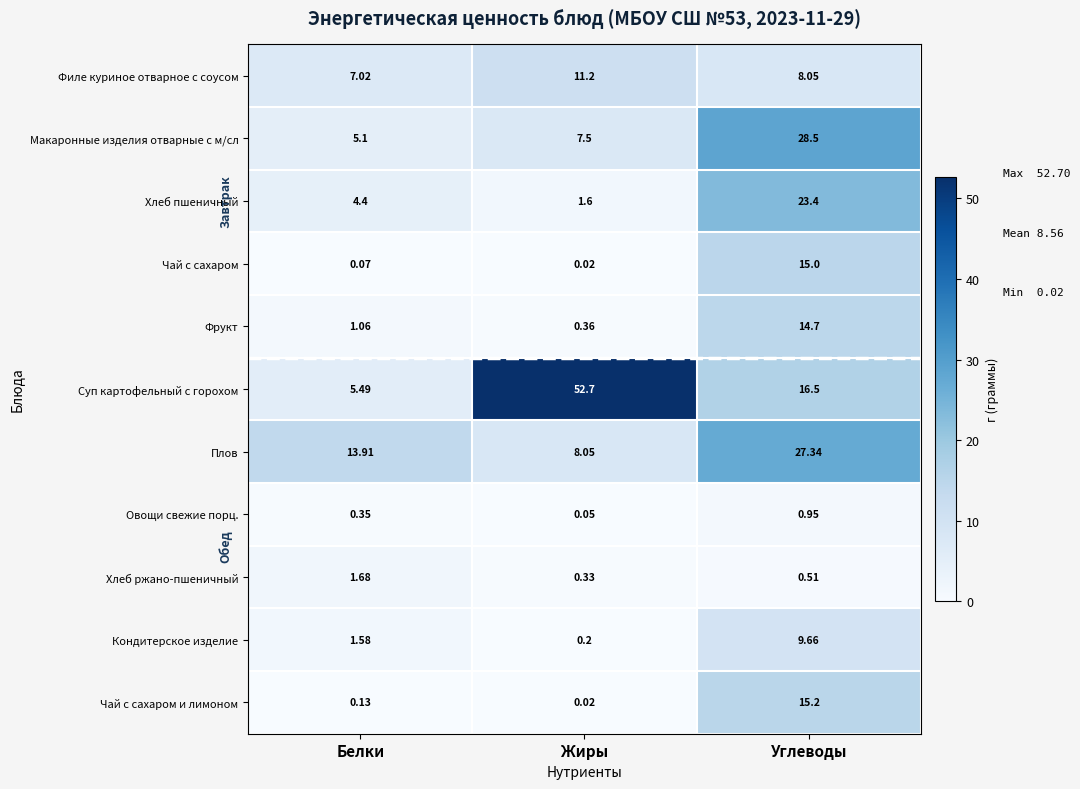

At which label is Суп картофельный с горохом closest to 29?

Углеводы